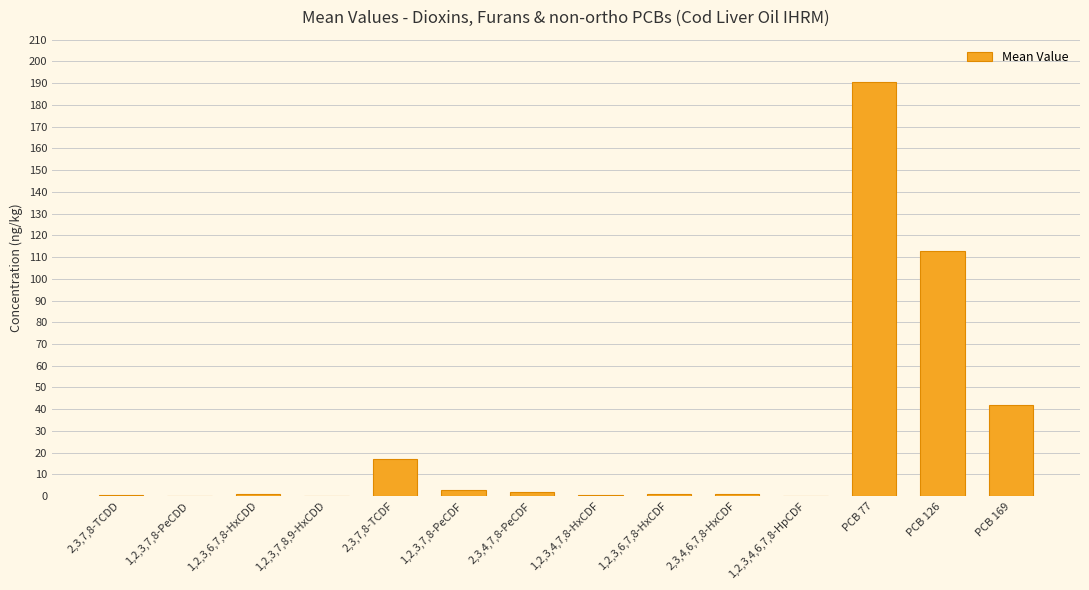

What is the maximum value shown in the chart?

190.3